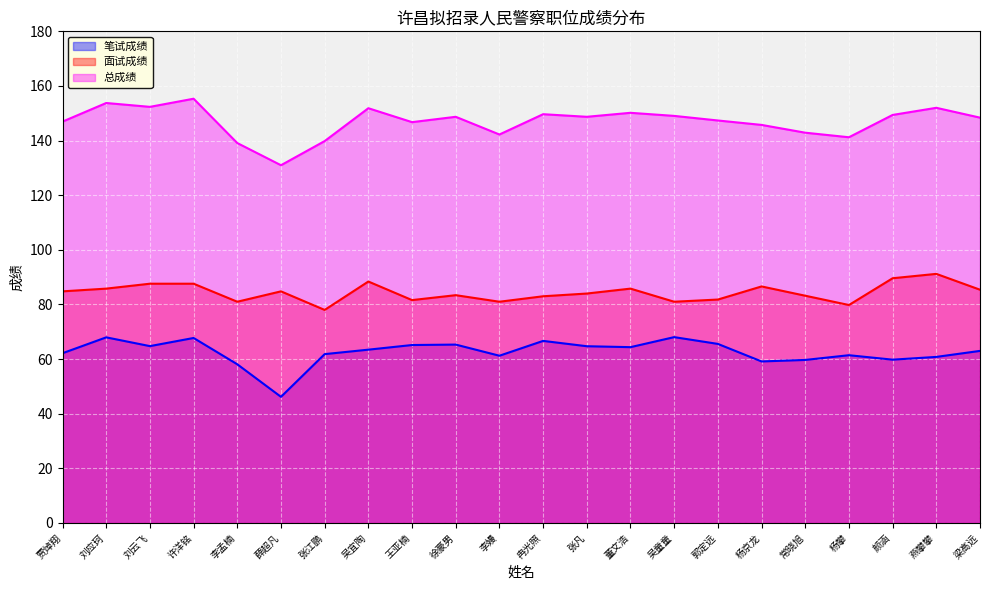

Which series changed the most between 许洋铭 and 燕攀攀?

笔试成绩